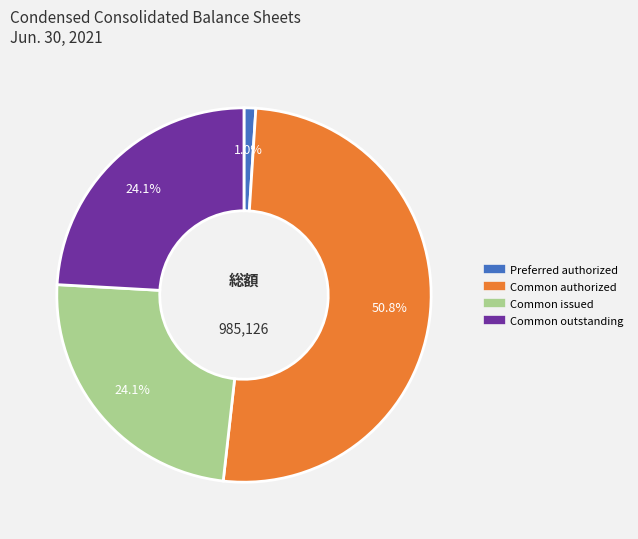

Is there a majority slice in this chart?

Yes